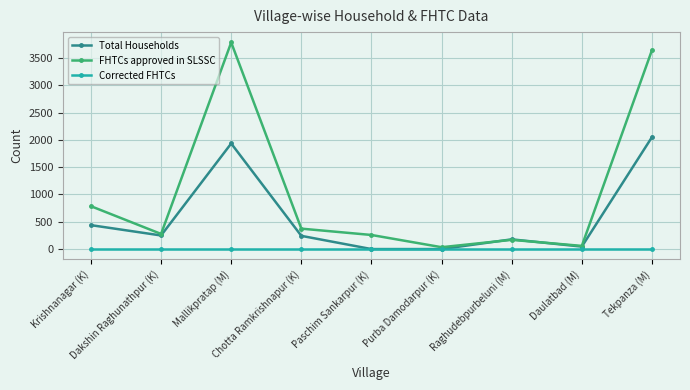

What is the maximum value for FHTCs approved in SLSSC?

3783